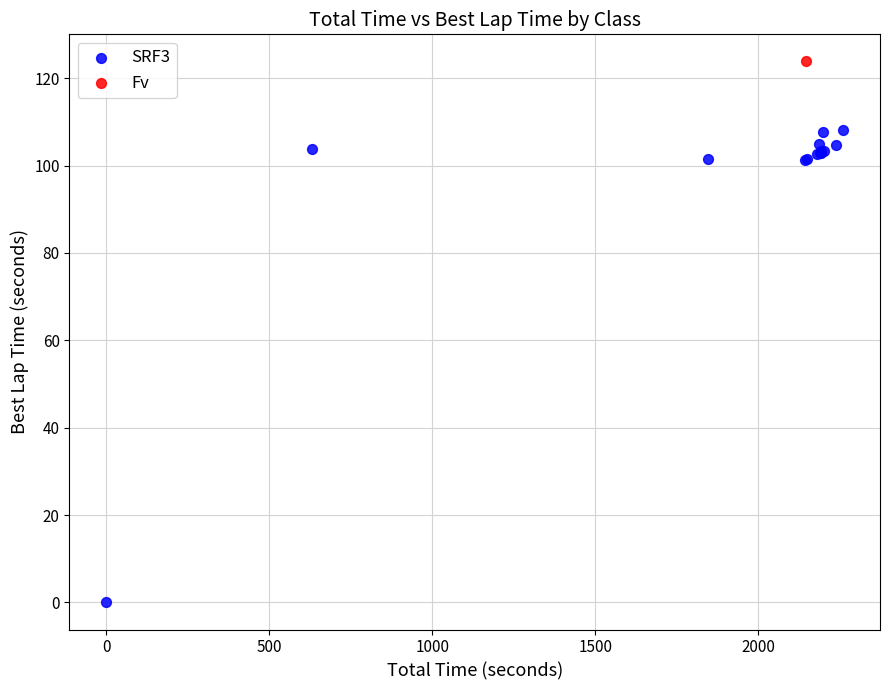

What are all the series names shown in the legend?

SRF3, Fv